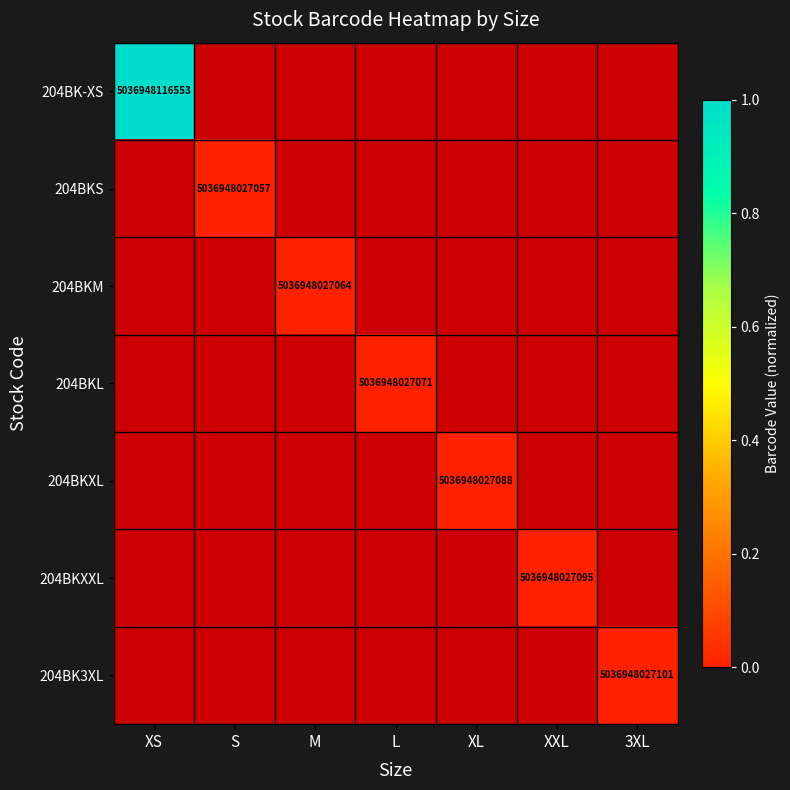

What is the maximum value shown in the chart?

1.0